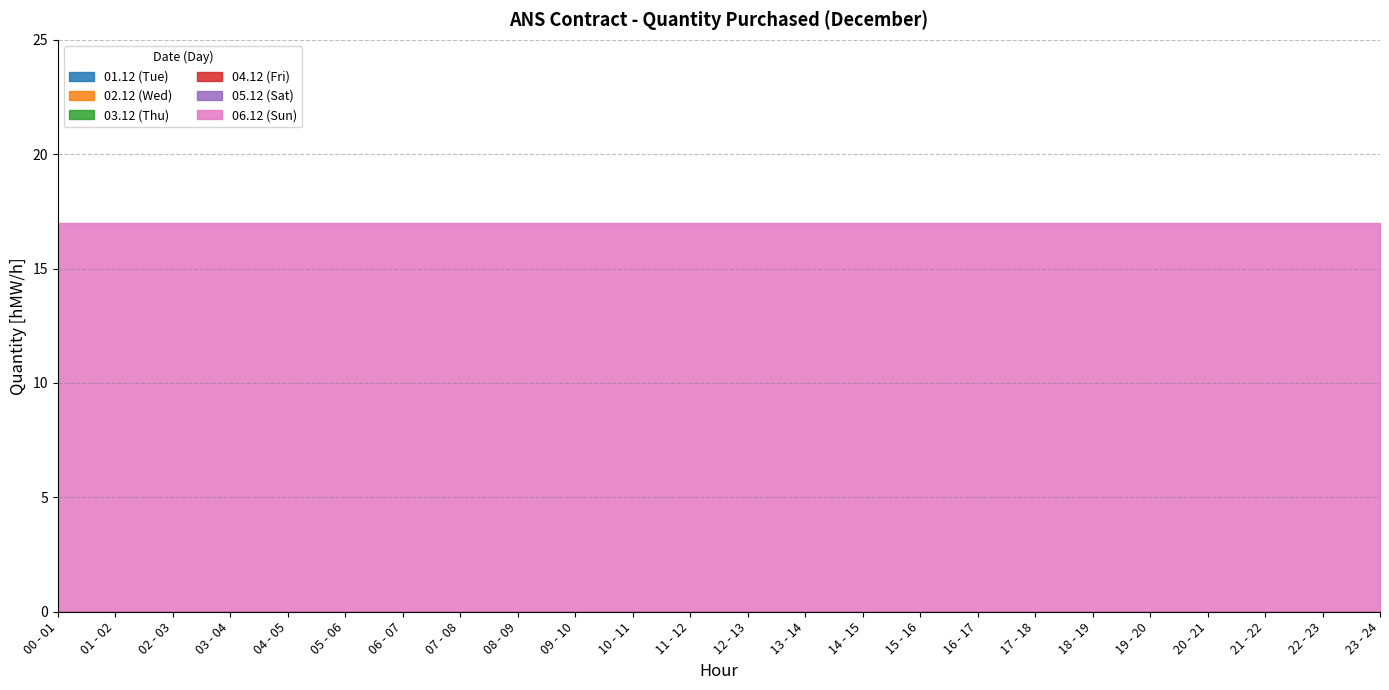

At which category is the sum across all series the highest?

00 - 01